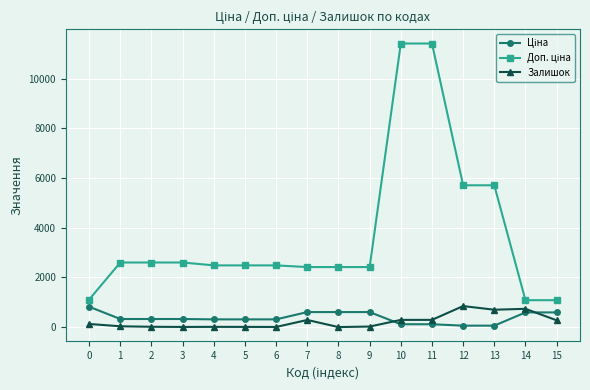

What is the sum of all Залишок values?

3631.0